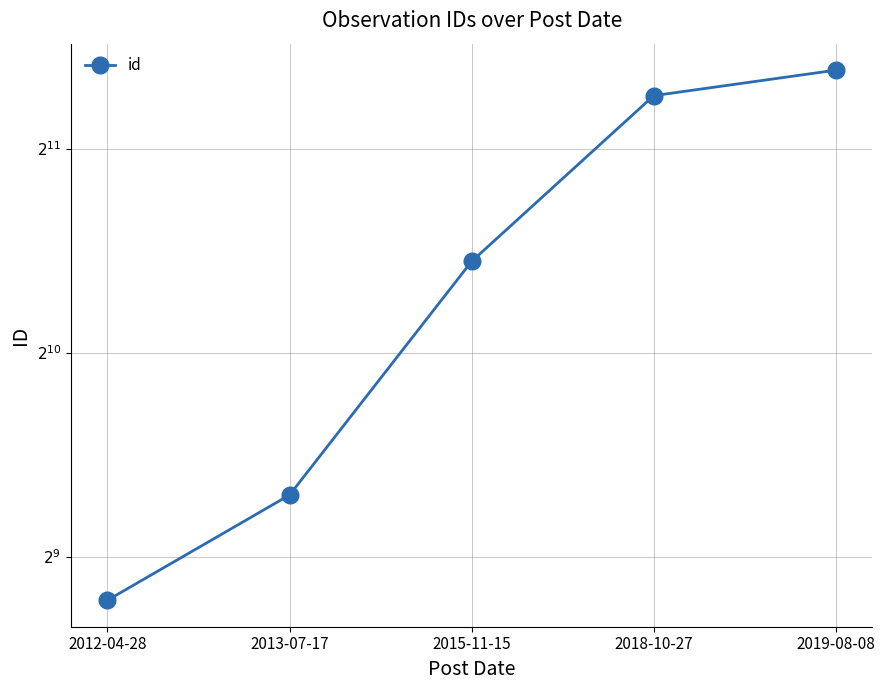

The value at 2019-08-08 is 1611. True or false?

False